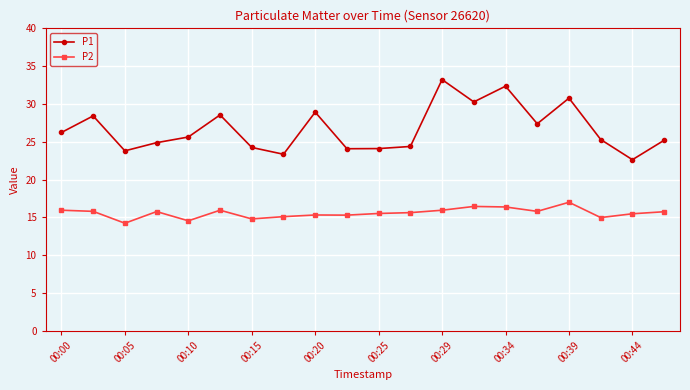

True or false: P2 and P1 intersect in this chart.

False